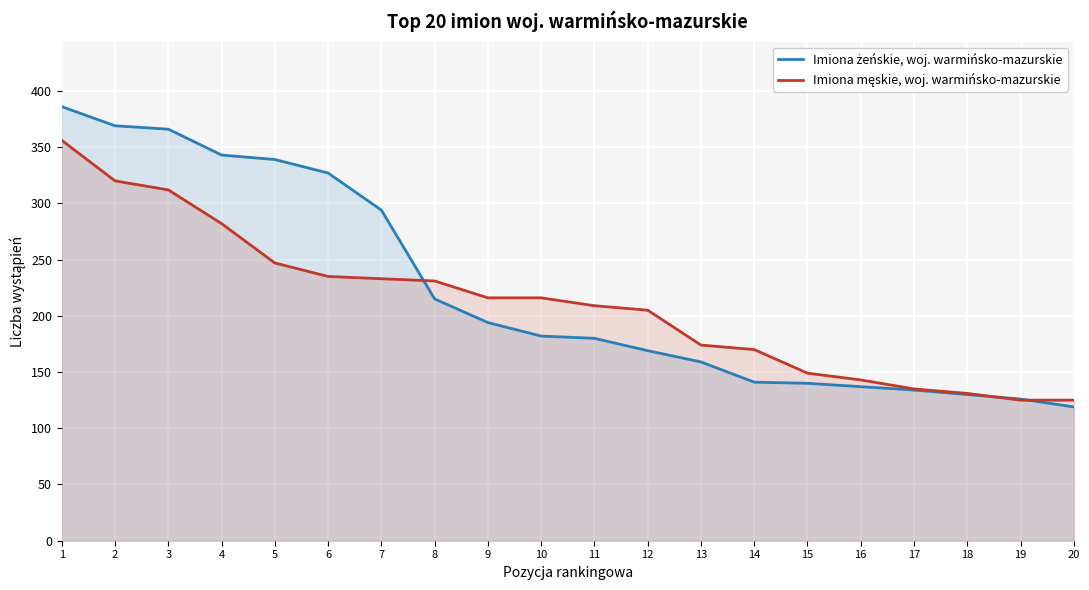

Which label corresponds to the largest value in the chart?

1